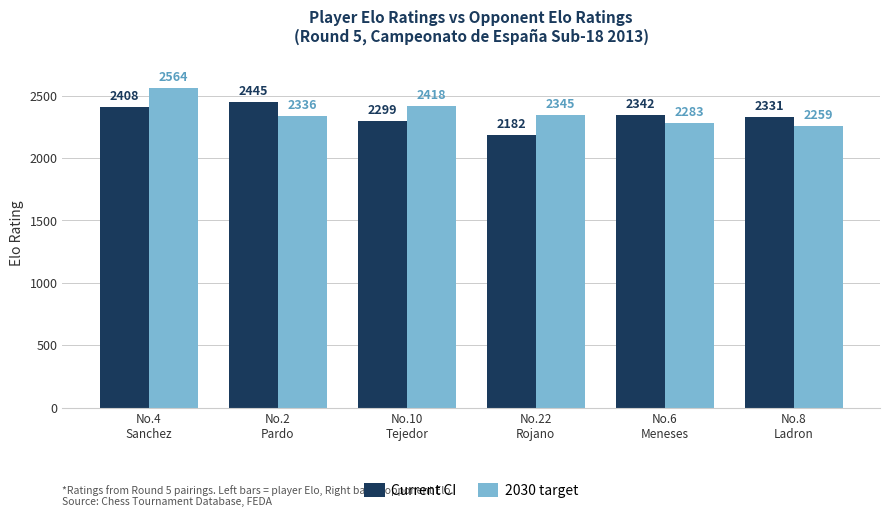

Between No.2
Pardo and No.8
Ladron, which series saw the biggest shift?

Current CI